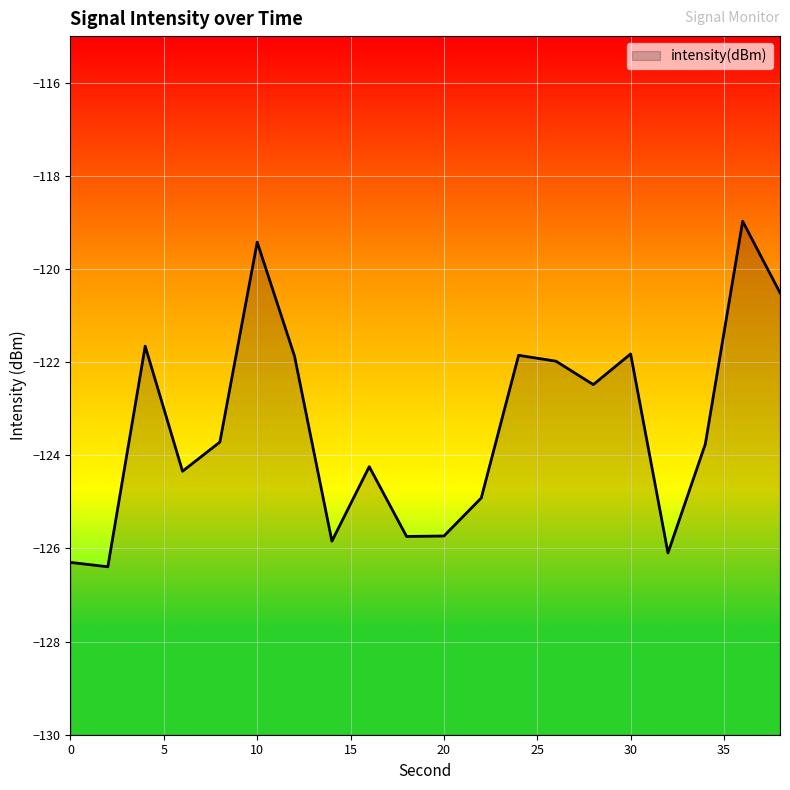

At which category does the chart reach its minimum across all series?

2